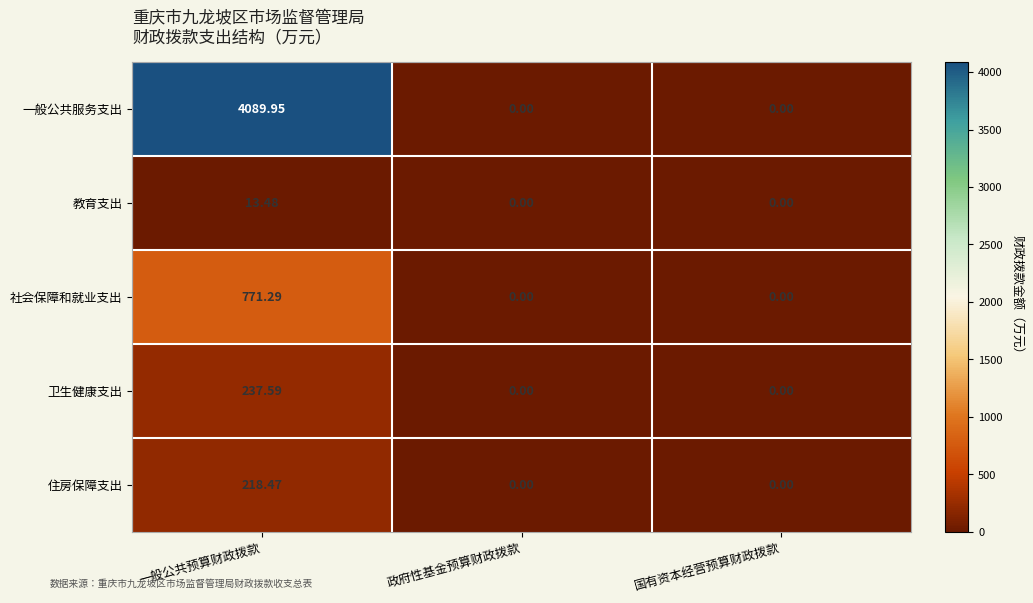

Between 一般公共预算财政拨款 and 政府性基金预算财政拨款, which series saw the biggest shift?

一般公共服务支出